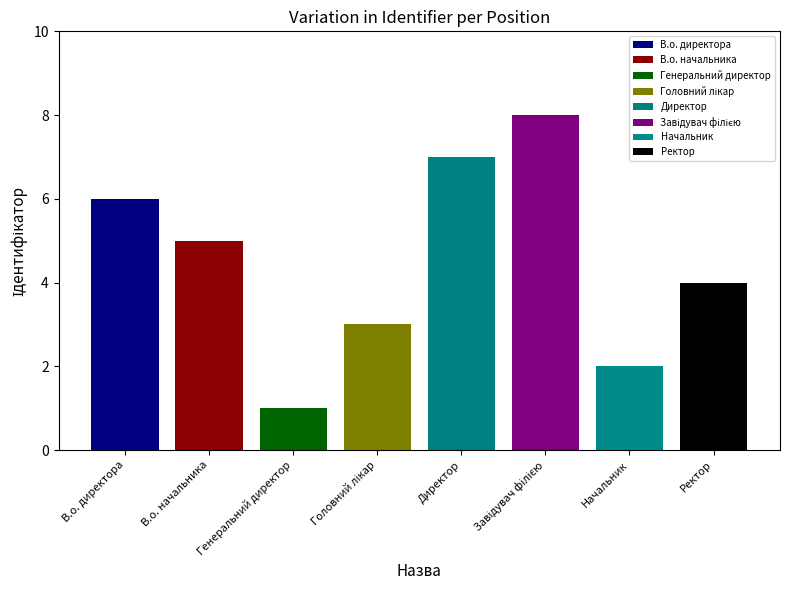

What is the difference between the maximum and minimum values?

7